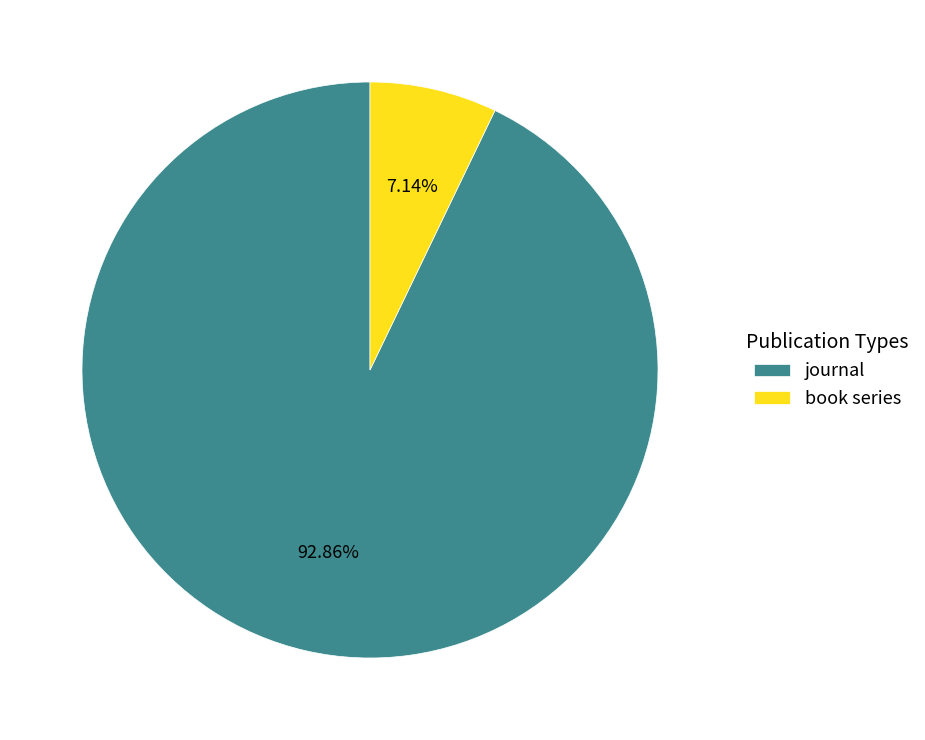

Which has a higher value, journal or book series?

journal